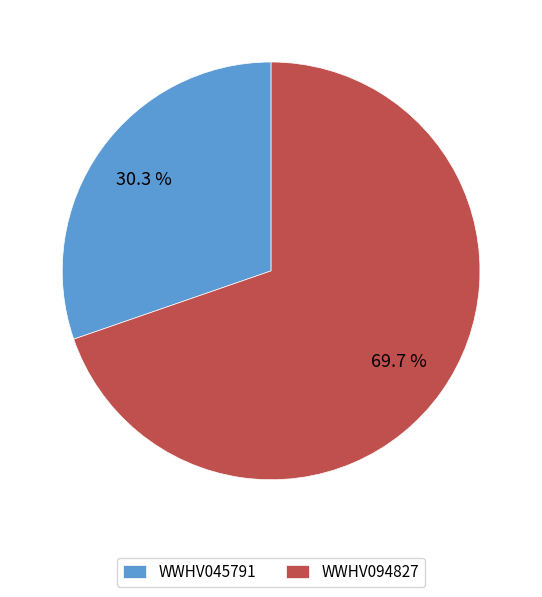

What percentage is the WWHV045791 slice, to the nearest percent?

30%